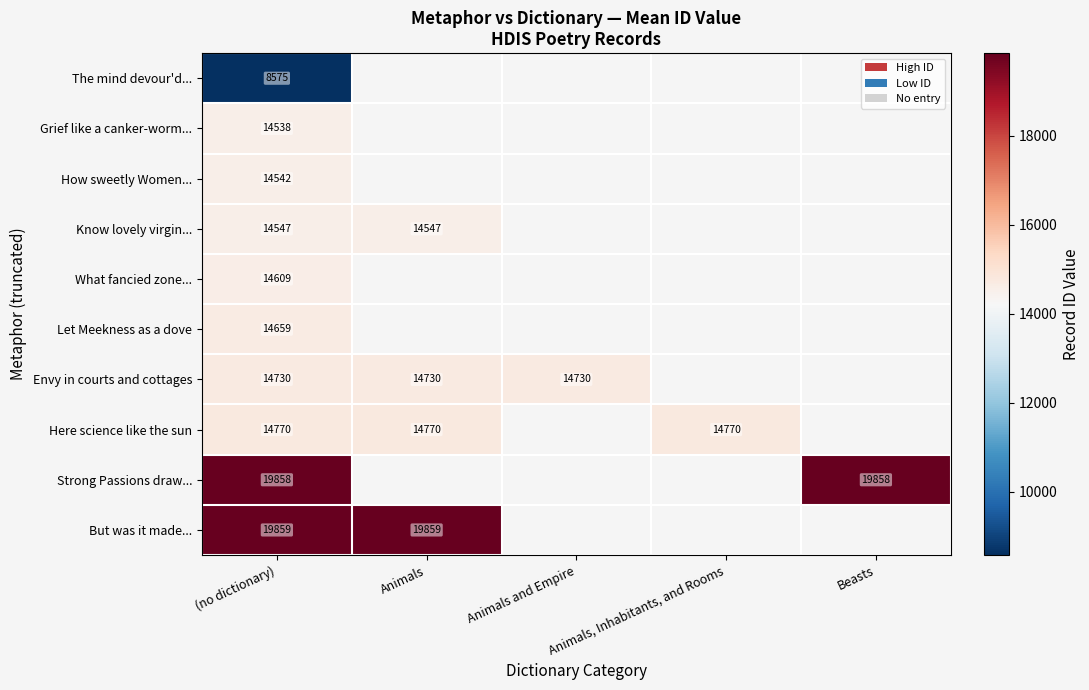

Is it true that Here science like the sun equals 25960 at Animals, Inhabitants, and Rooms?

False